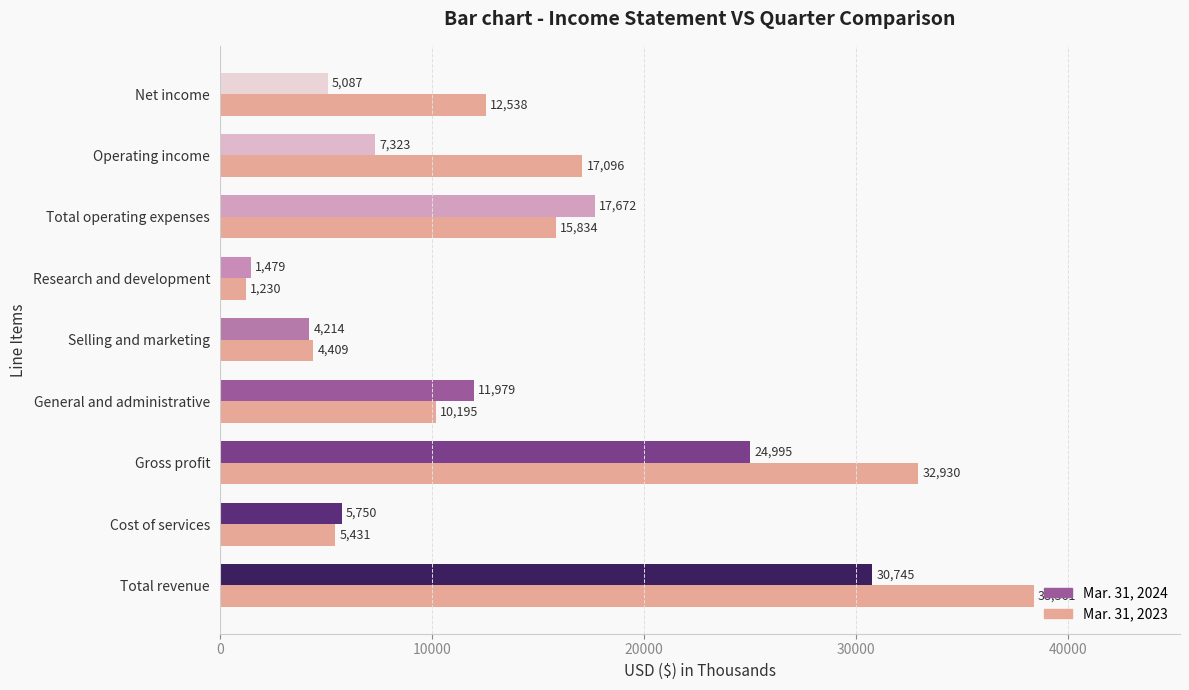

Which category has the highest value in the Mar. 31, 2024 series?

Total revenue